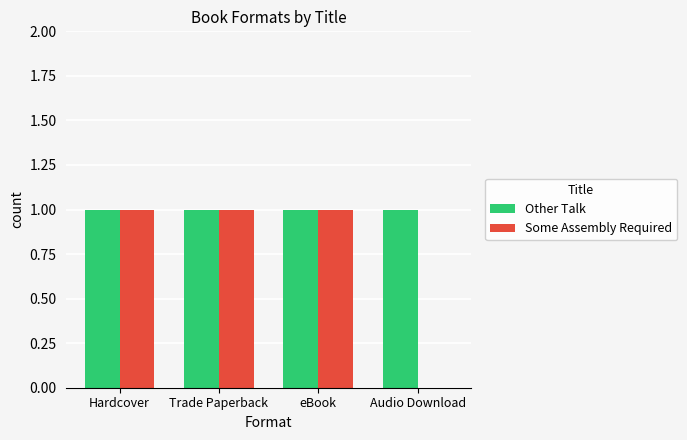

Reading right to left, what are all the values shown in this chart?

Other Talk: Audio Download=1	eBook=1	Trade Paperback=1	Hardcover=1
Some Assembly Required: Audio Download=0	eBook=1	Trade Paperback=1	Hardcover=1